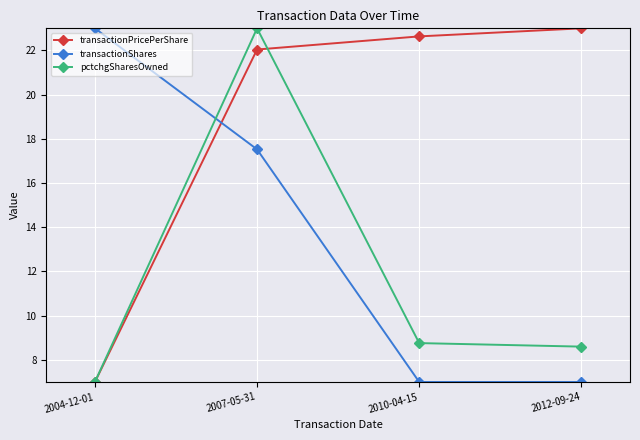

What is the difference between the highest and lowest values at 2007-05-31?

5.5